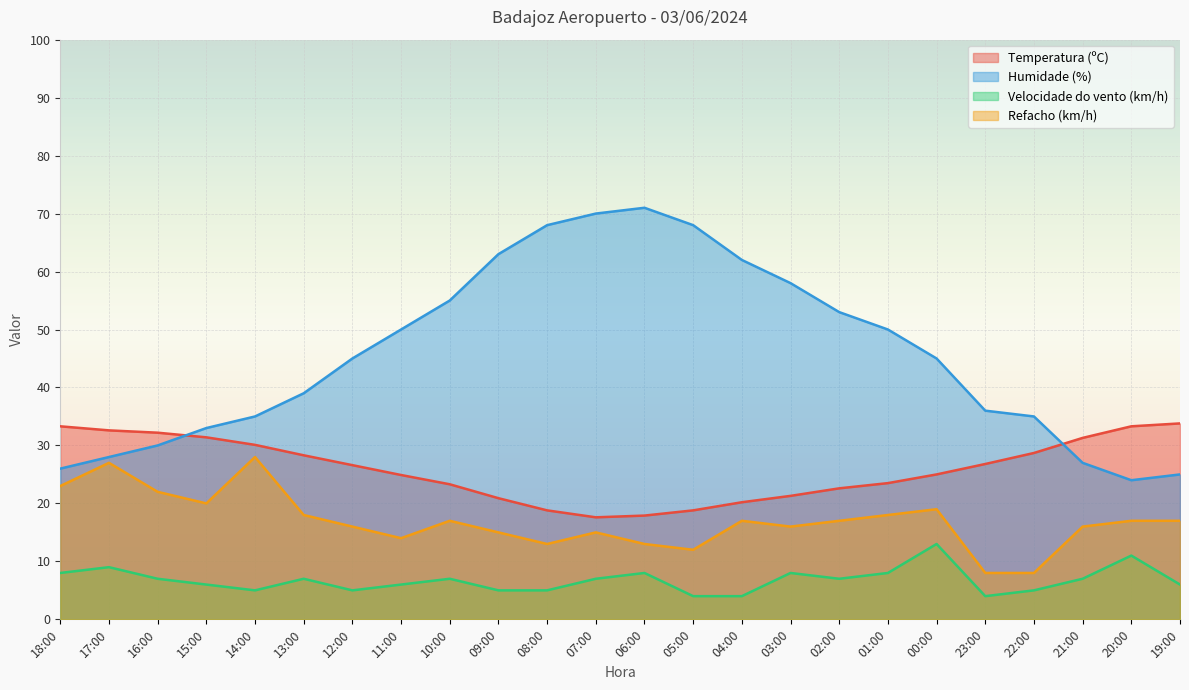

Where is Velocidade do vento (km/h) nearest to the value 8?

18:00